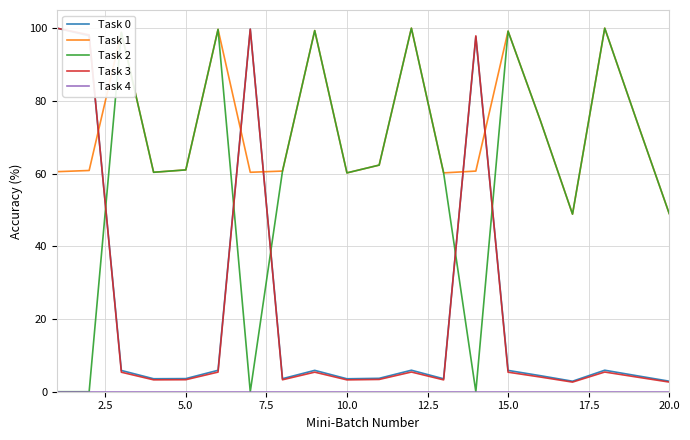

What is the maximum value shown in the chart?

100.0